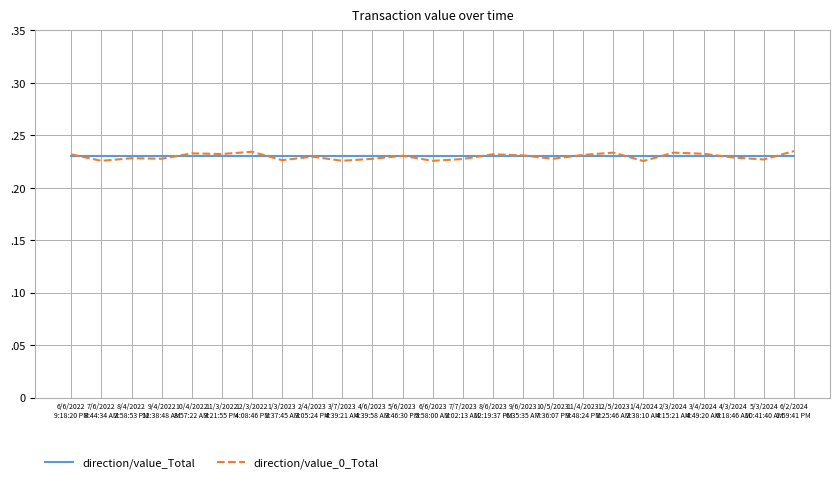

What is the value of the direction/value_0_Total point at the 4th from the left?

0.2